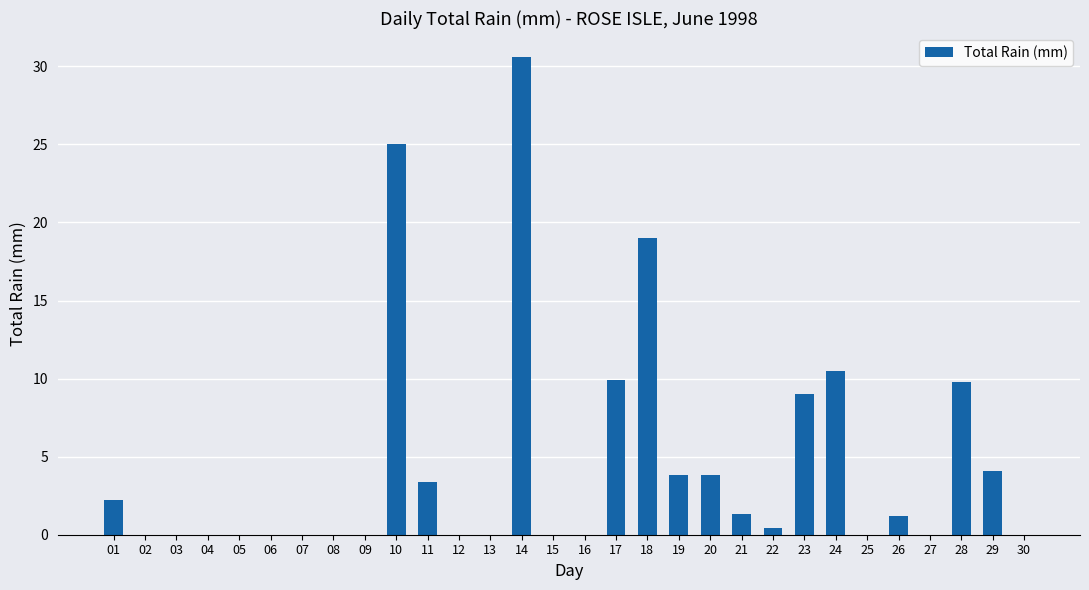

What is the greatest value displayed?

30.6